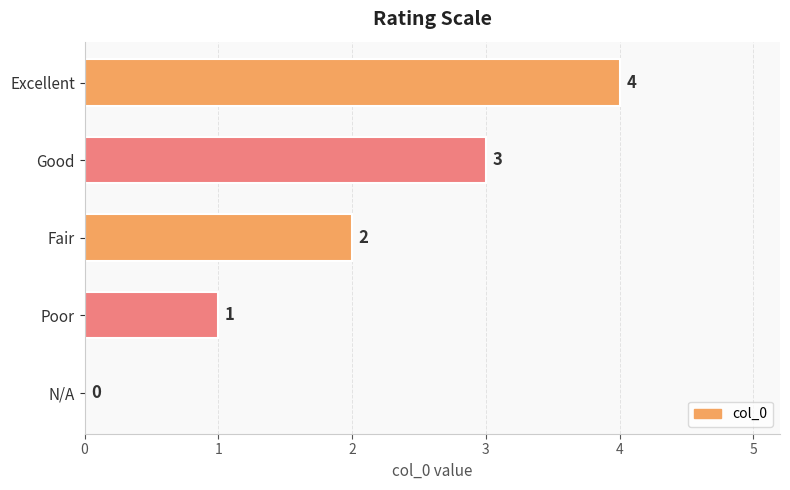

Count the values in the range 1 to 3.

3